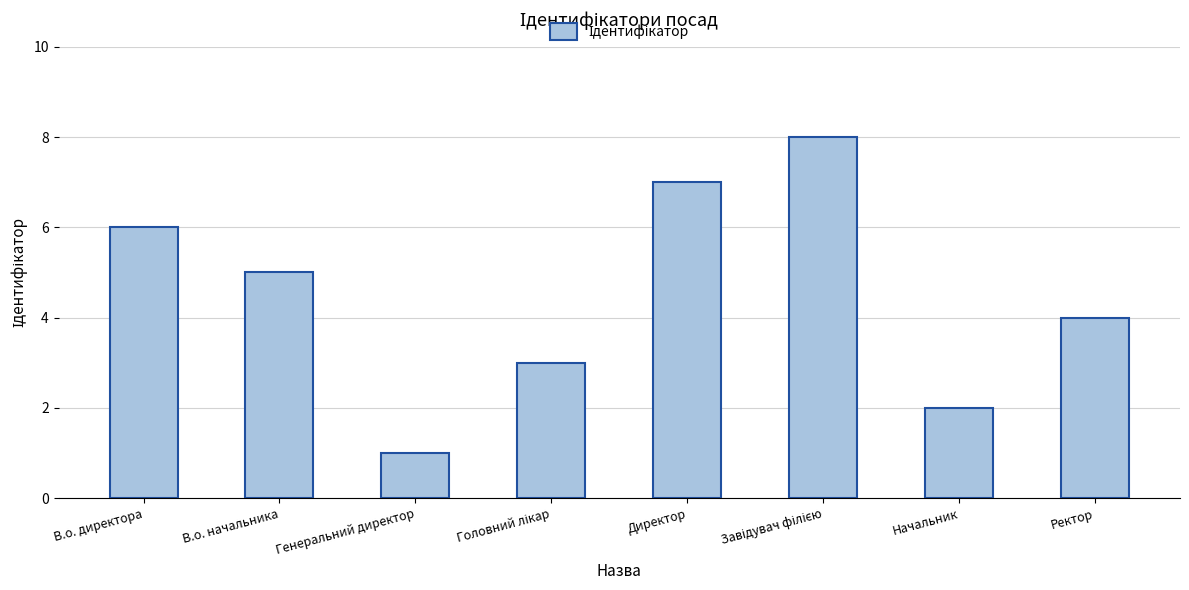

Which has a higher value, В.о. начальника or Генеральний директор?

В.о. начальника